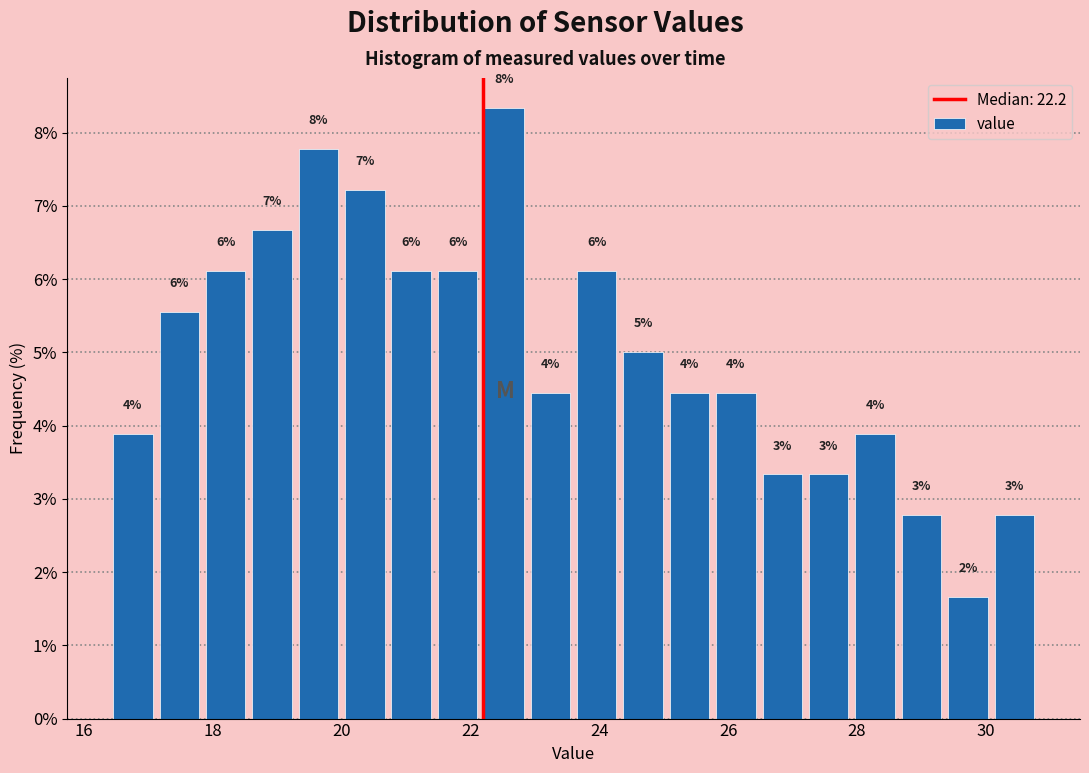

Read against the x-axis, roughly where is the centre of the tallest bar?

22.6